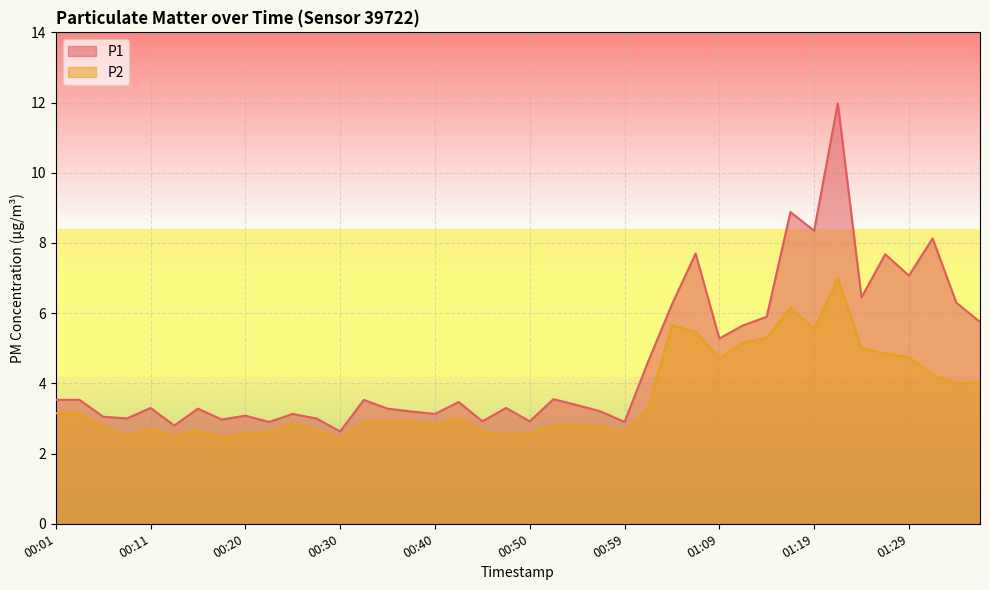

Reading right to left, transcribe all the data shown in this chart.

P1: 5.8	6.3	8.1	7.1	7.7	6.5	12.0	8.3	8.9	5.9	5.7	5.3	7.7	6.2	4.6	2.9	3.2	3.4	3.5	2.9	3.3	2.9	3.5	3.1	3.2	3.3	3.5	2.6	3.0	3.1	2.9	3.1	3.0	3.3	2.8	3.3	3.0	3.0	3.5	3.5
P2: 4.0	4.0	4.2	4.8	4.8	5.0	7.0	5.5	6.2	5.3	5.2	4.7	5.5	5.7	3.3	2.6	2.8	2.8	2.8	2.6	2.5	2.6	3.0	2.8	2.9	2.9	2.9	2.4	2.6	2.8	2.6	2.6	2.5	2.6	2.5	2.7	2.5	2.8	3.1	3.1